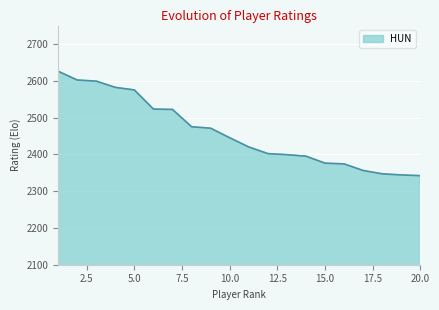

What is the difference between the maximum and minimum values?

284